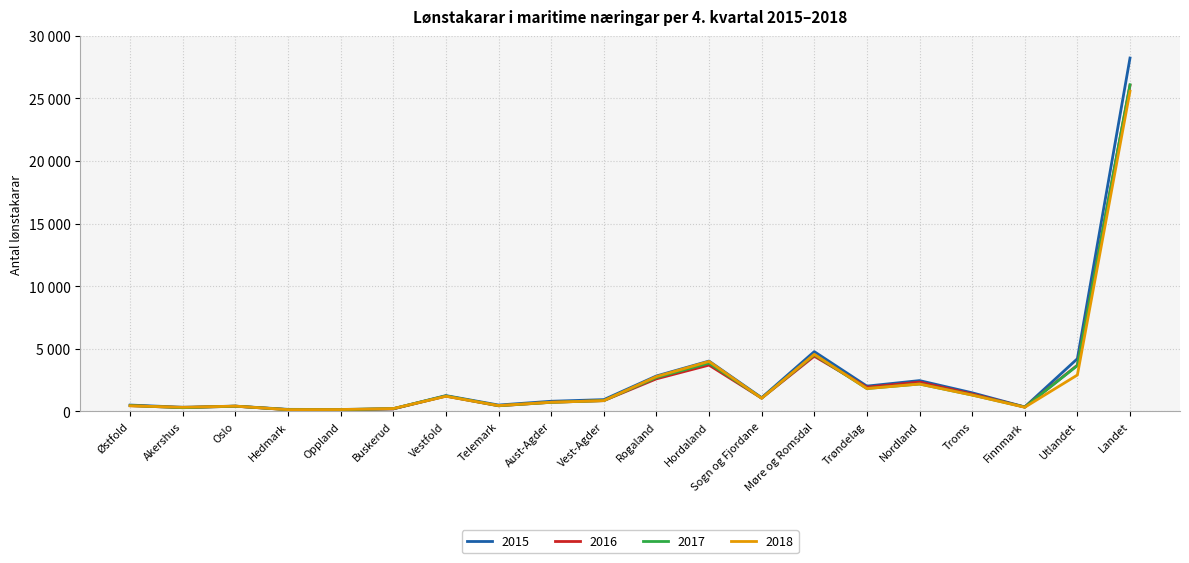

Between which two adjacent categories do 2016 and 2018 first intersect?

Østfold and Akershus